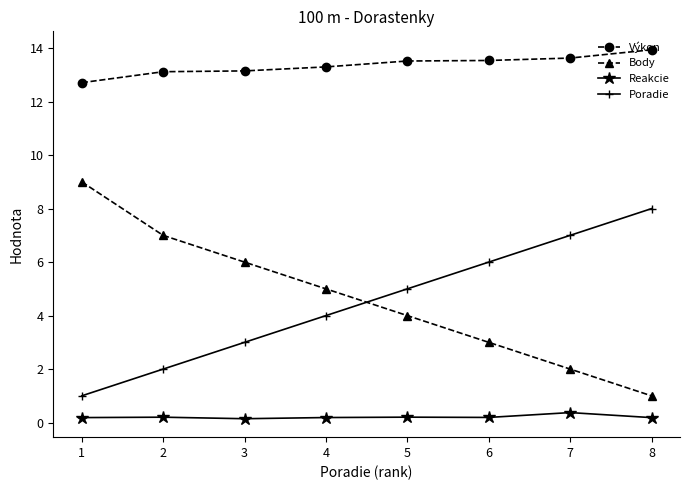

What is the difference between the maximum and minimum values in the Výkon series?

1.2